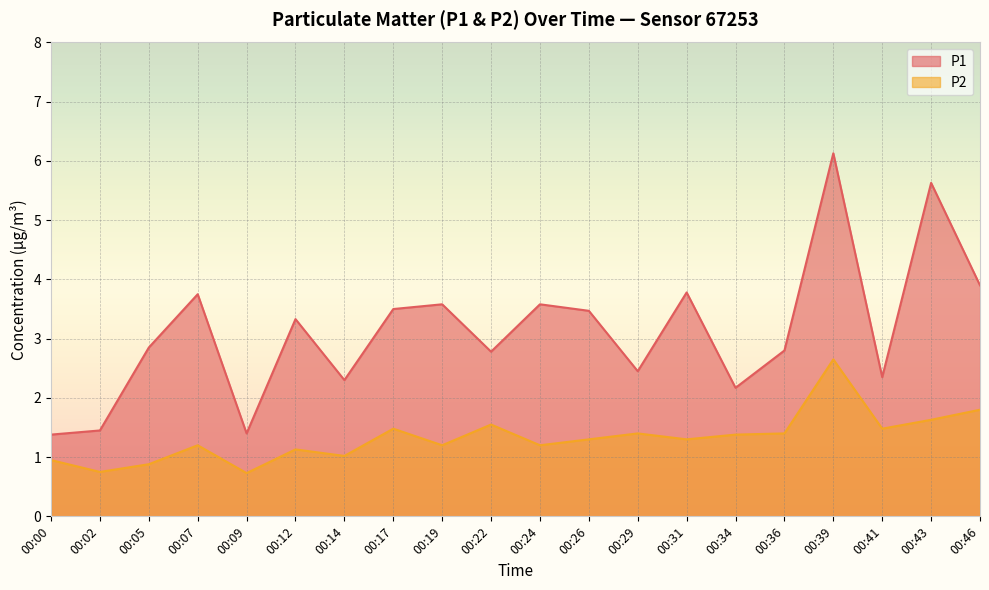

Reading left to right, what are all the values shown in this chart?

P1: 1.4	1.4	2.9	3.8	1.4	3.3	2.3	3.5	3.6	2.8	3.6	3.5	2.5	3.8	2.2	2.8	6.1	2.4	5.6	3.9
P2: 0.9	0.8	0.9	1.2	0.7	1.1	1.0	1.5	1.2	1.6	1.2	1.3	1.4	1.3	1.4	1.4	2.6	1.5	1.6	1.8